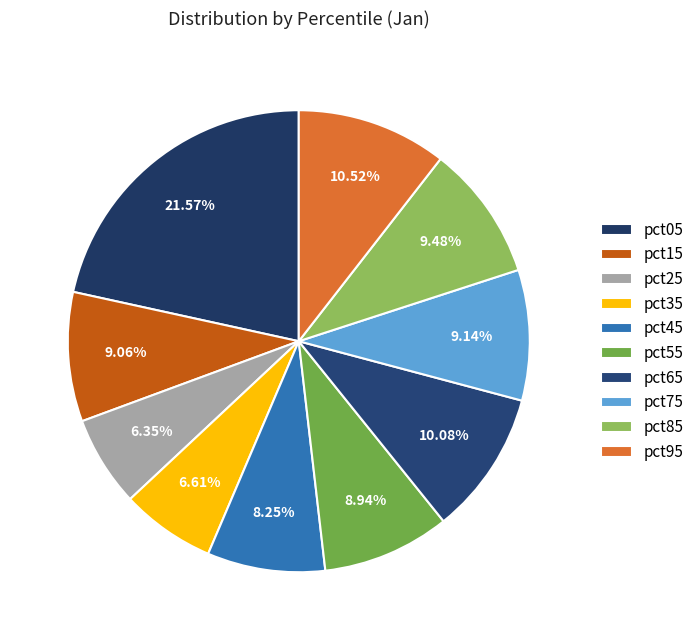

How many segments does this pie chart have?

10